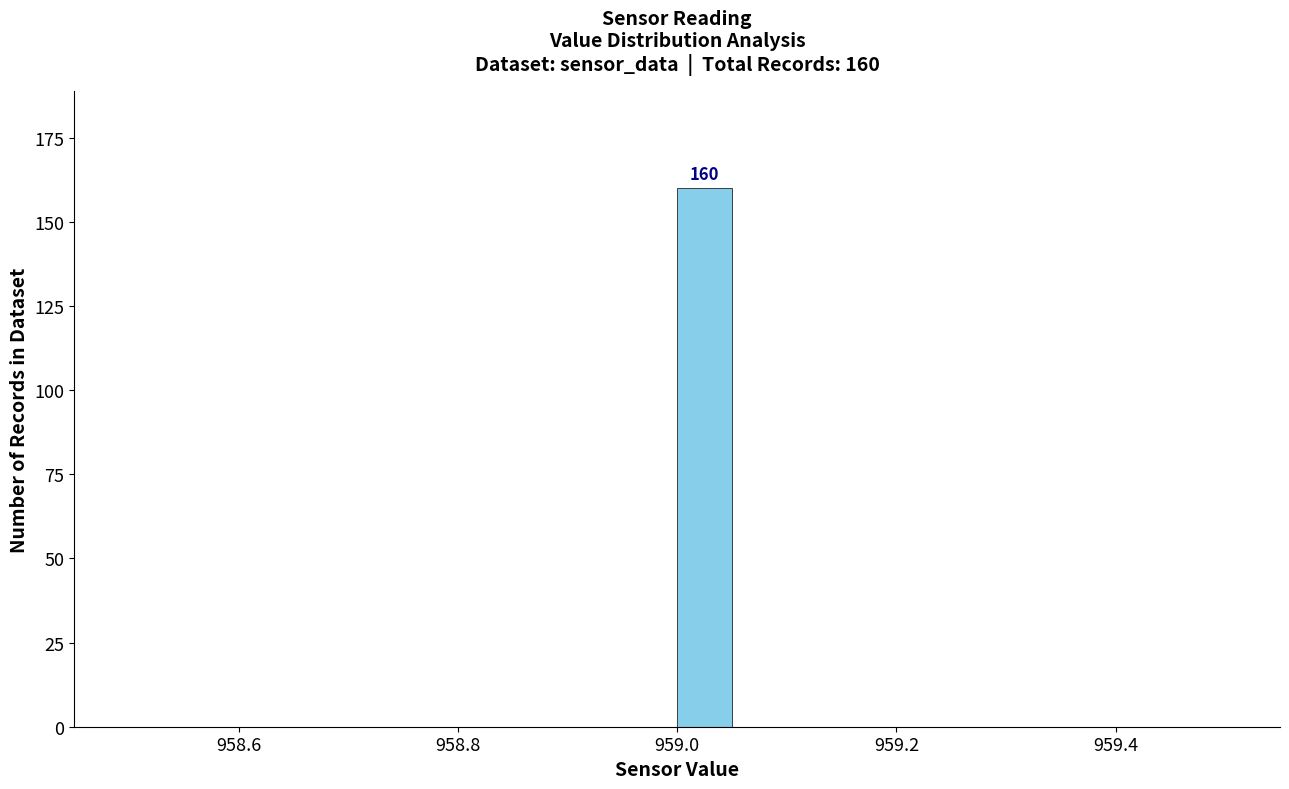

Read against the x-axis, roughly where is the centre of the tallest bar?

959.02